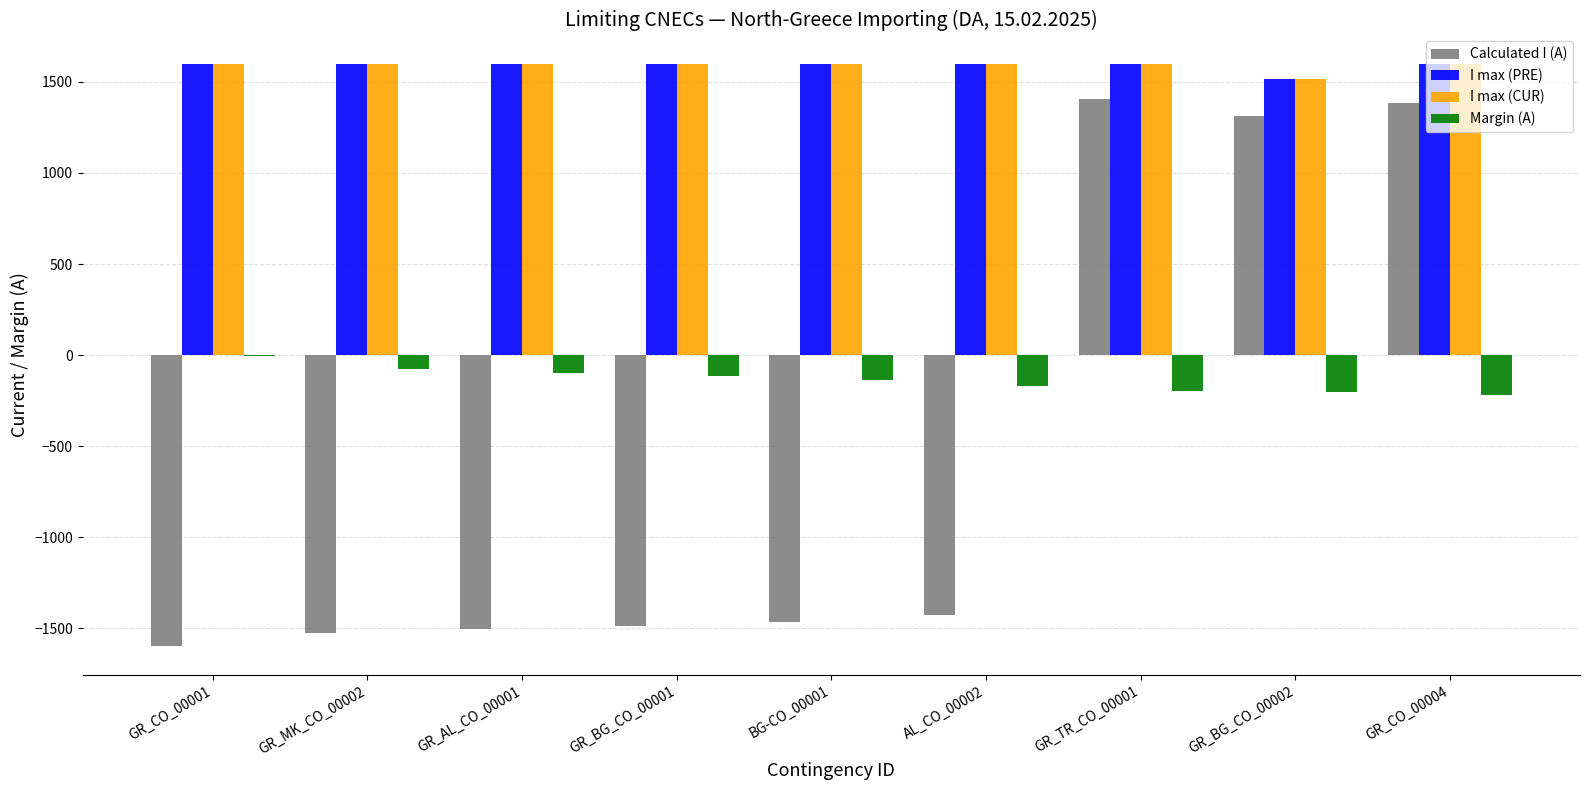

Is the value of I max (PRE) at GR_BG_CO_00002 greater than the value of Margin (A) at GR_MK_CO_00002?

Yes